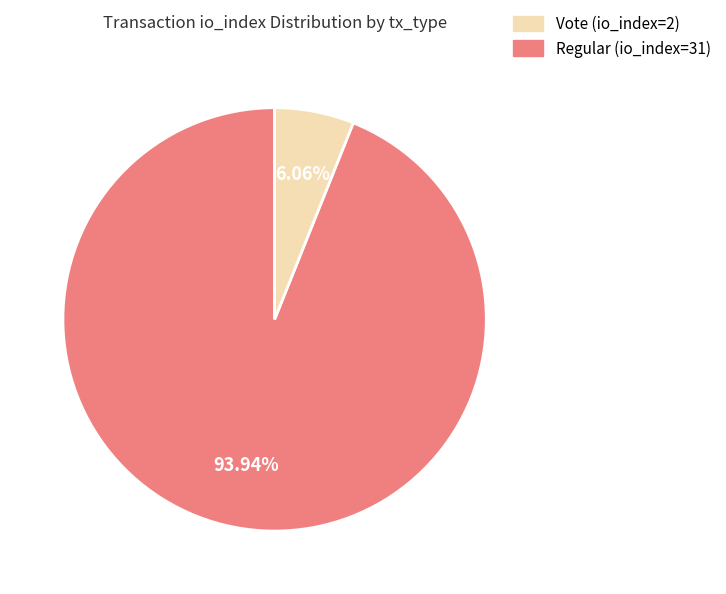

How many slices are in this pie chart?

2